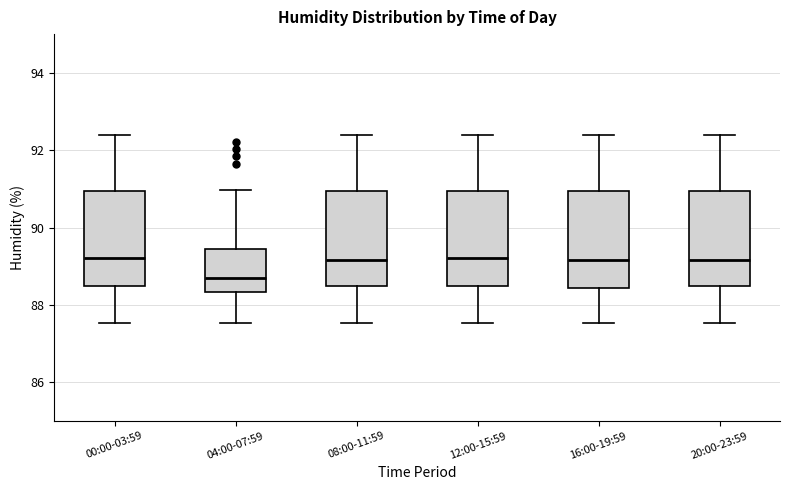

Where does the upper whisker of the box for 20:00-23:59 end on the y-axis? The values are not printed on the chart, so give them approximately, as read against the axis.

92.4